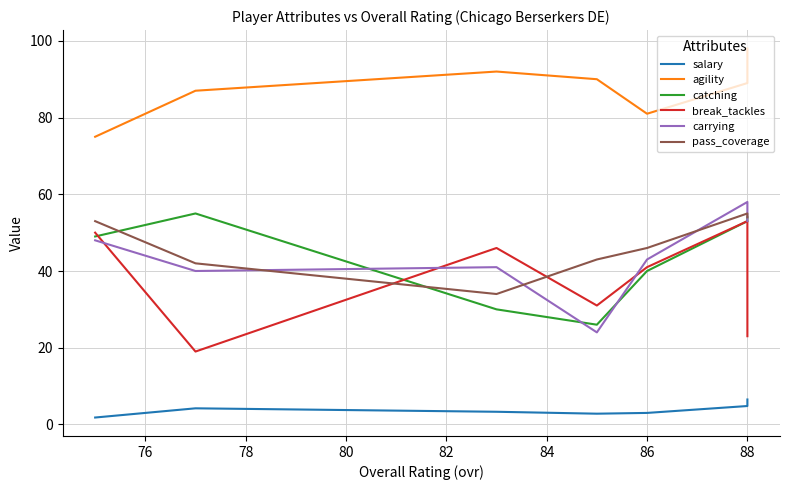

What is the difference between the second highest and second lowest values in the salary series?

2.0